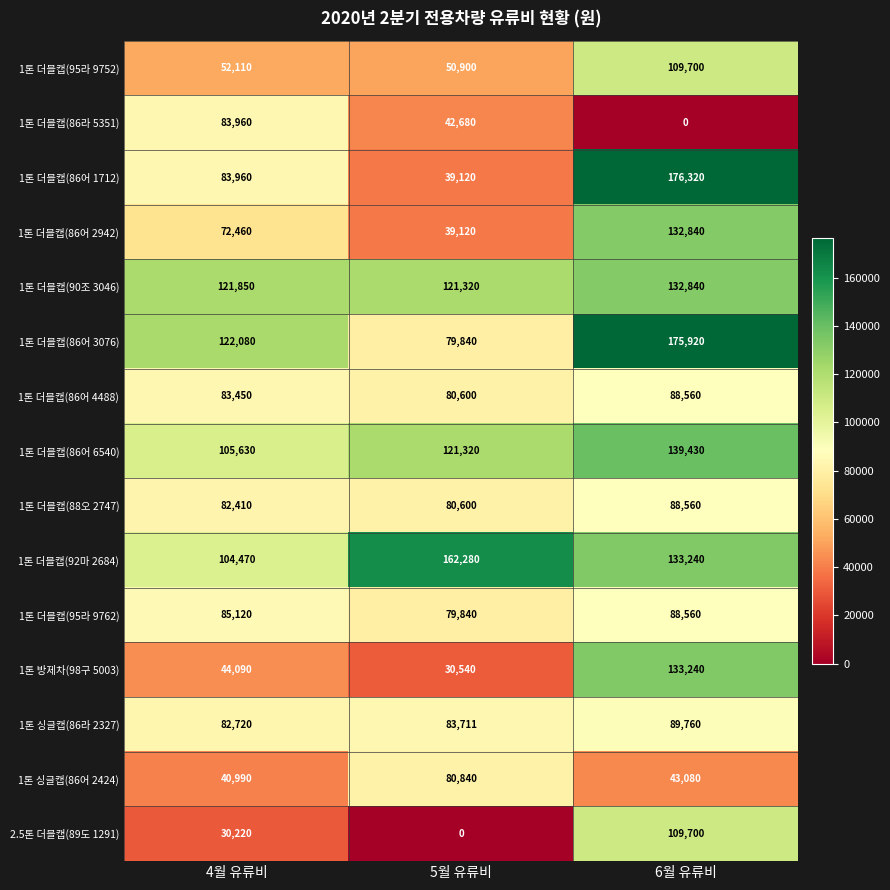

What is the sum of the 1톤 더블캡(86어 3076) values at 6월 유류비 and 5월 유류비?

255760